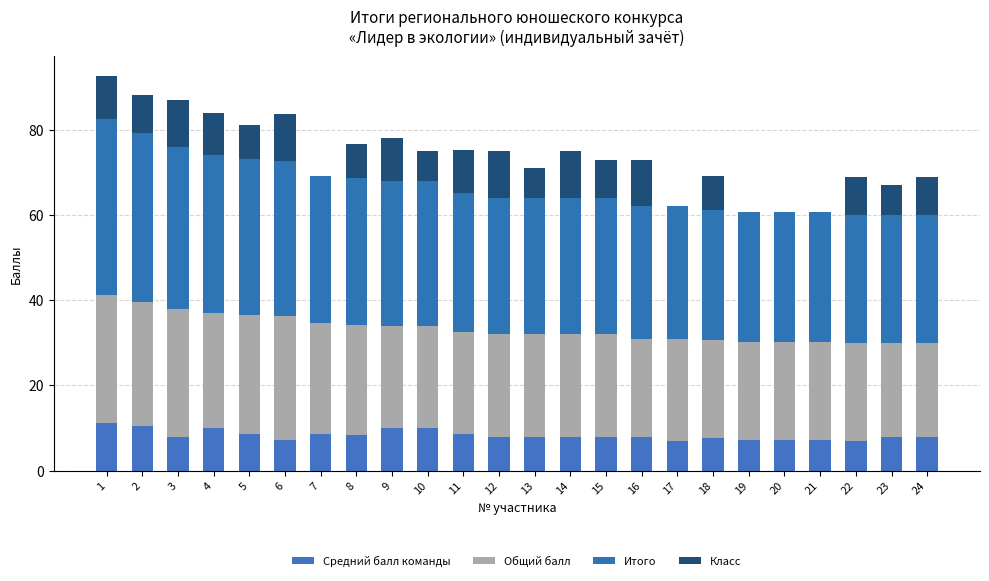

At which category is the sum across all series the highest?

1